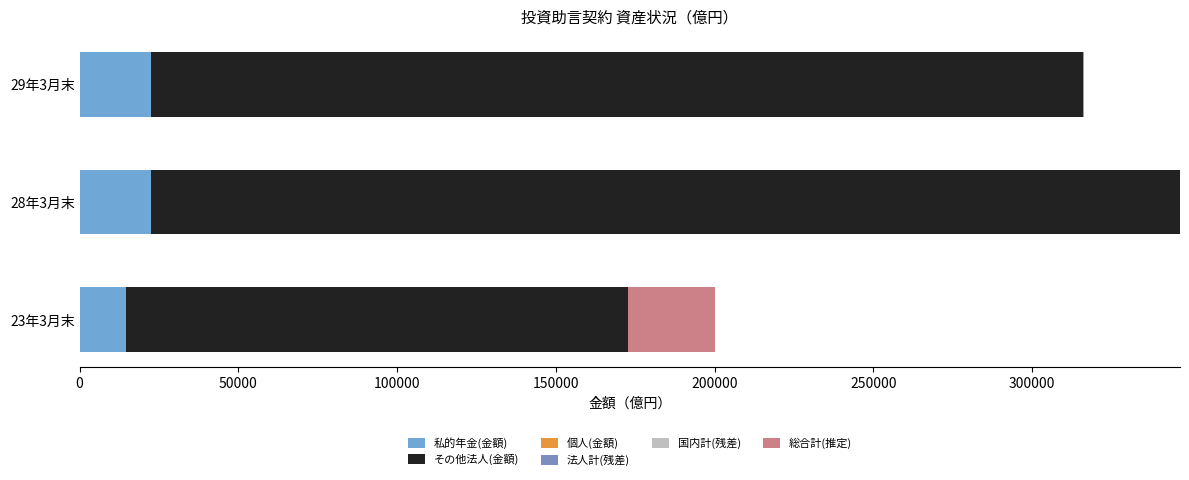

Count the number of data series in this chart.

5